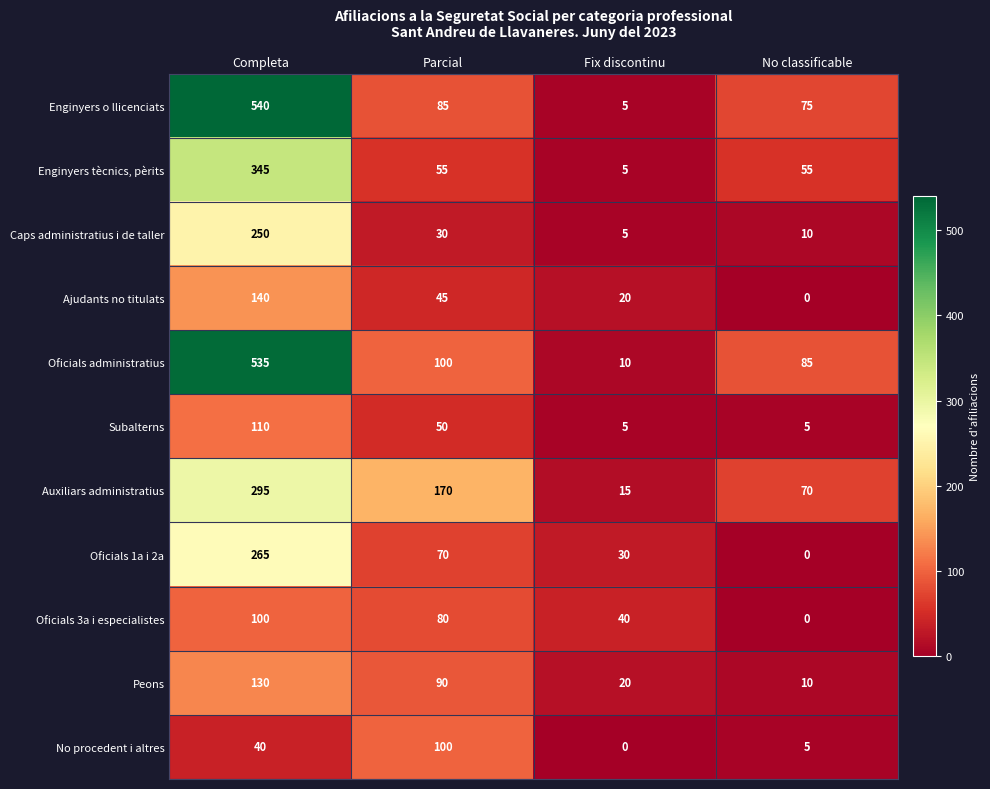

How many series are shown in this chart?

11